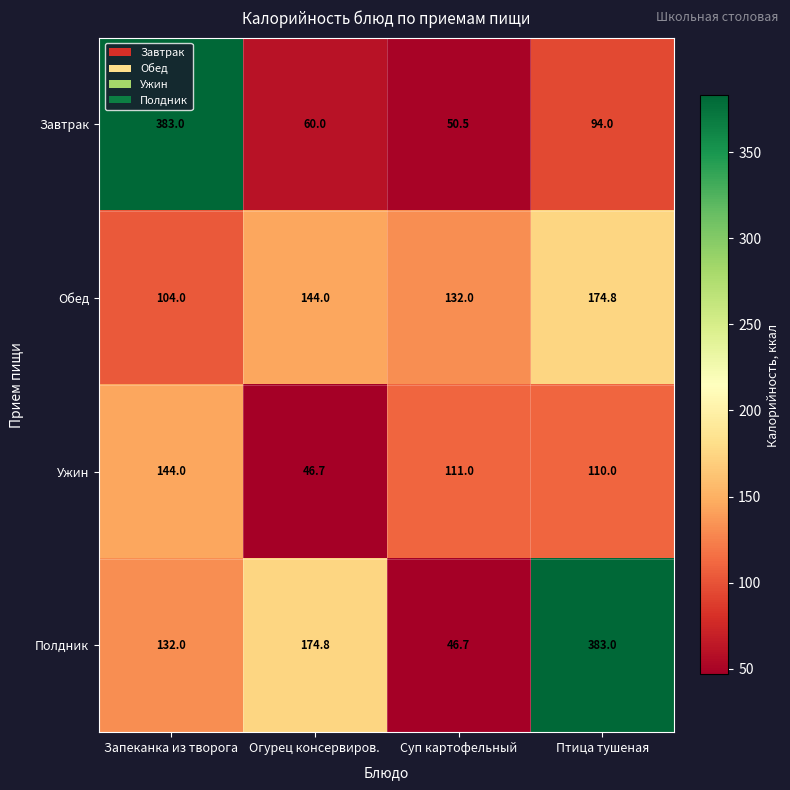

What is the greatest value displayed?

383.0